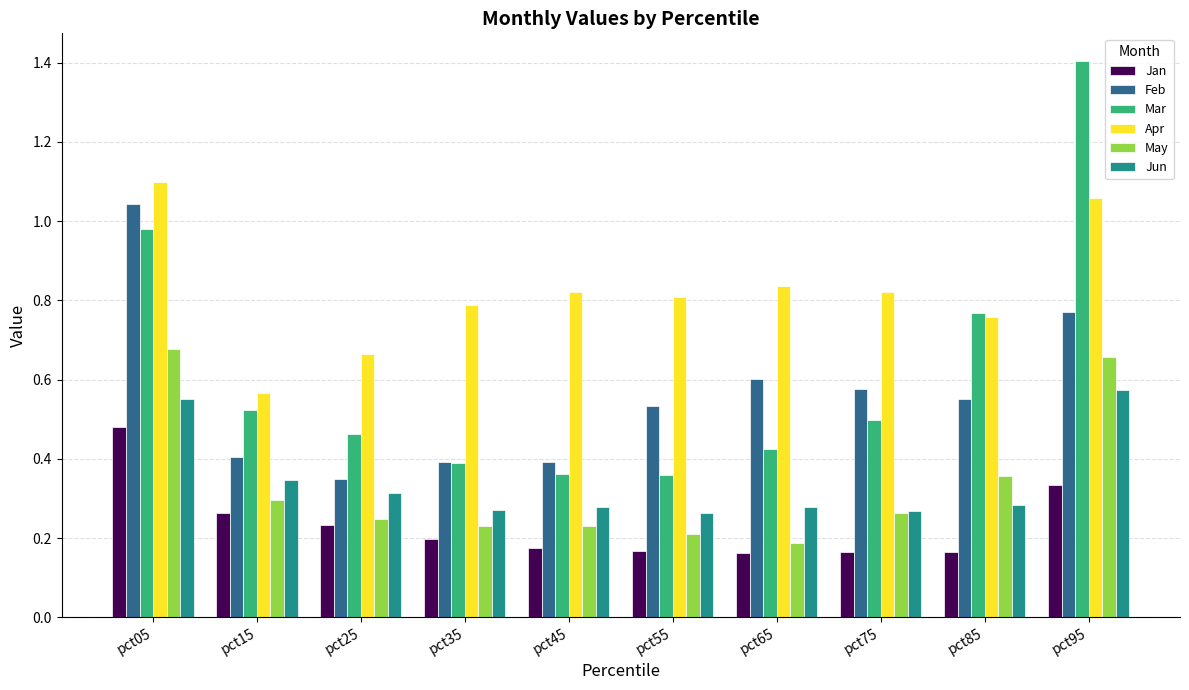

What are all the series names shown in the legend?

Jan, Feb, Mar, Apr, May, Jun